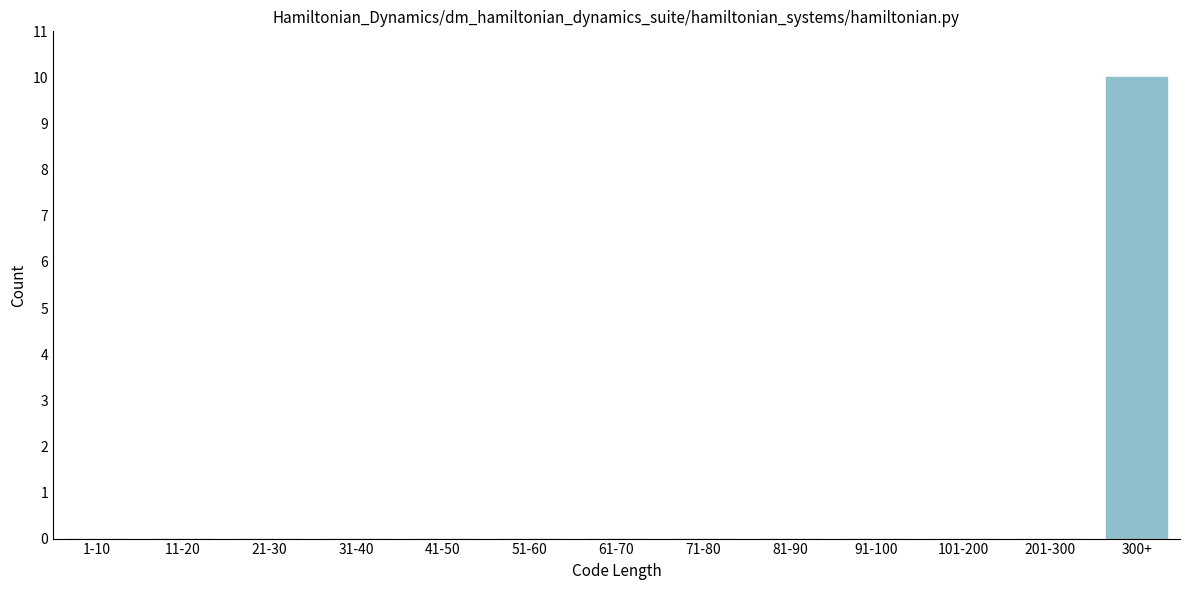

Reading left to right, what are all the values shown in this chart?

1-10=0	11-20=0	21-30=0	31-40=0	41-50=0	51-60=0	61-70=0	71-80=0	81-90=0	91-100=0	101-200=0	201-300=0	300+=10